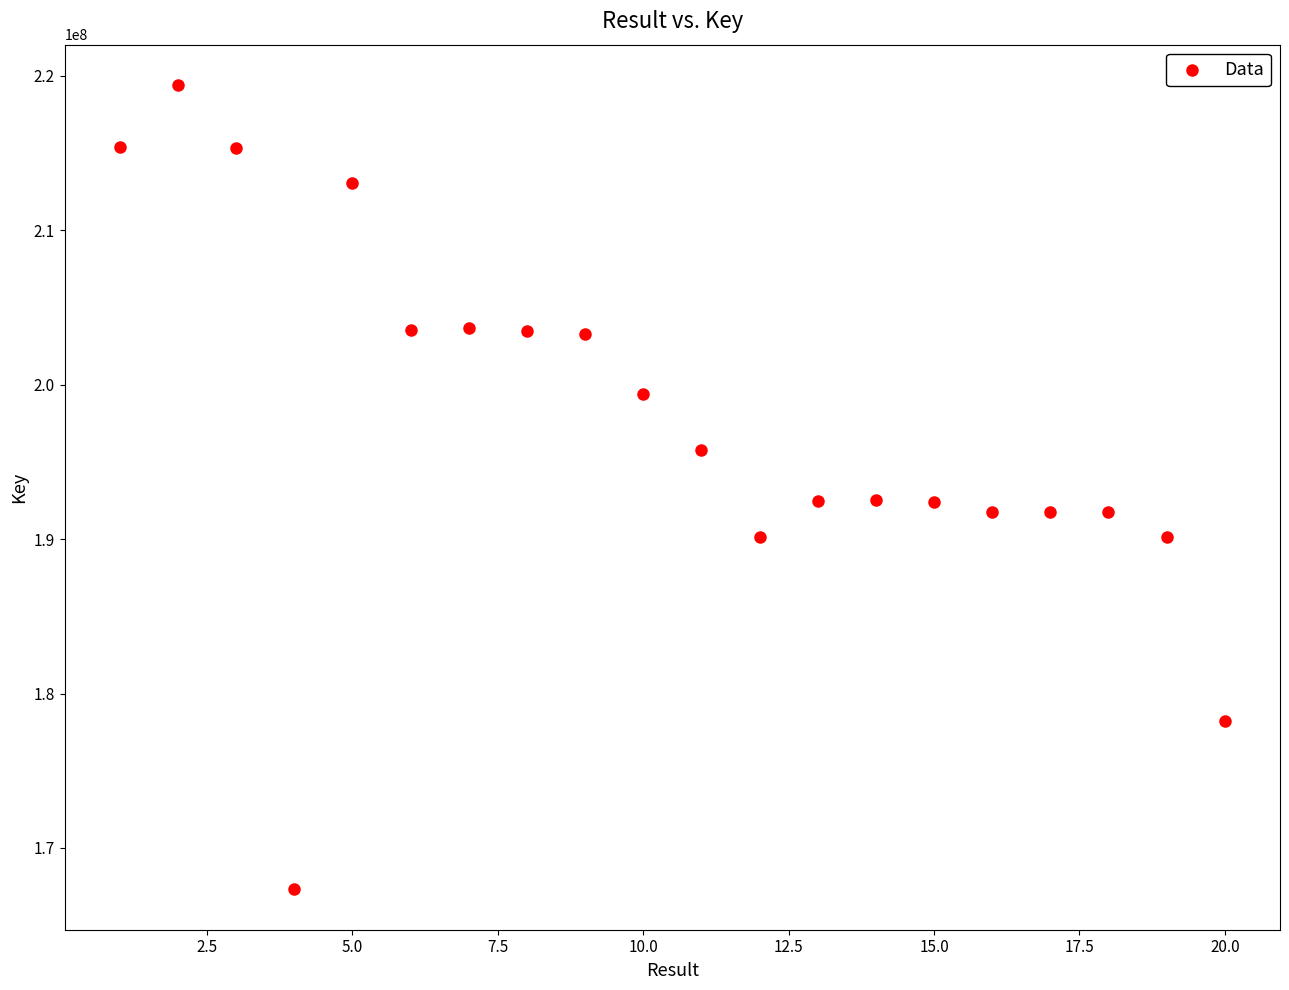

What is the range of X values (max minus min)?

19